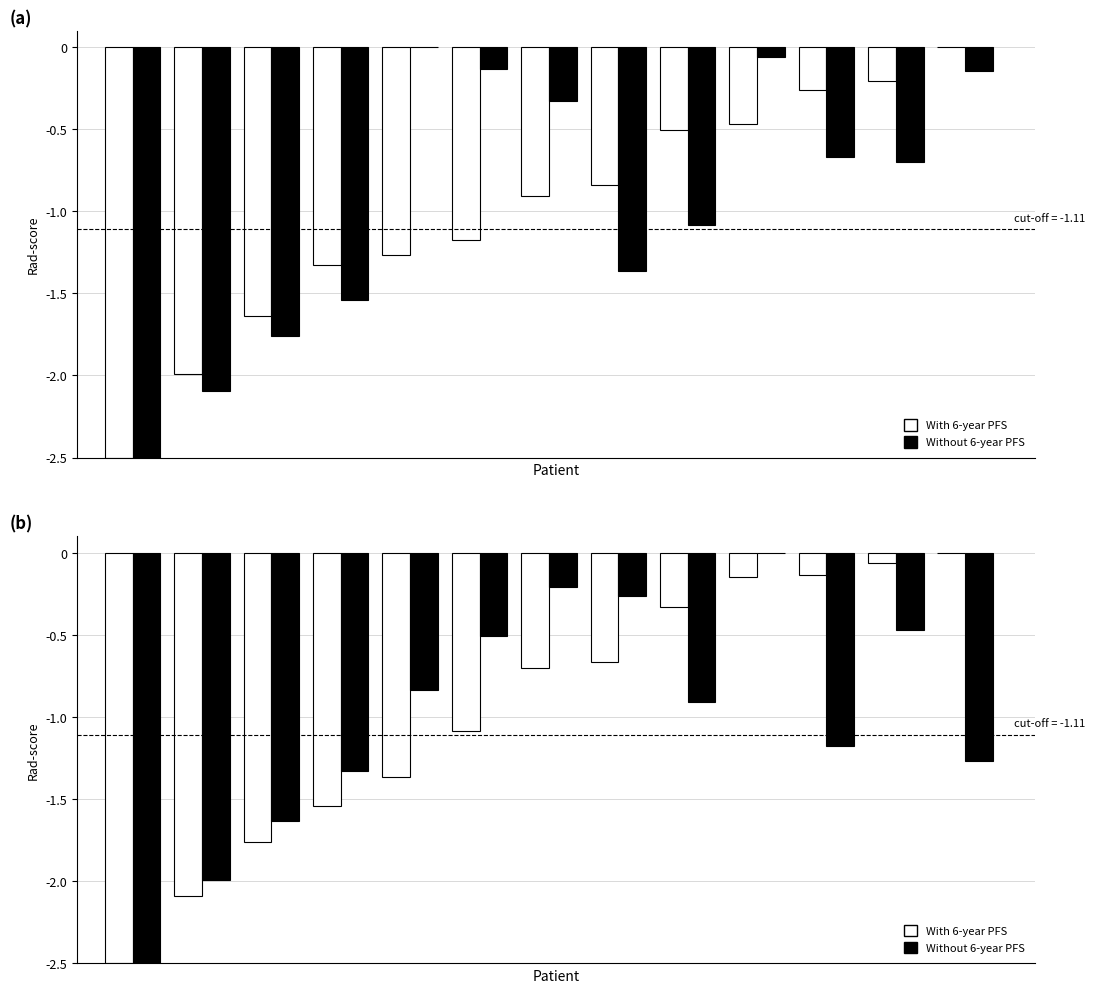

How many groups of bars are there?

13